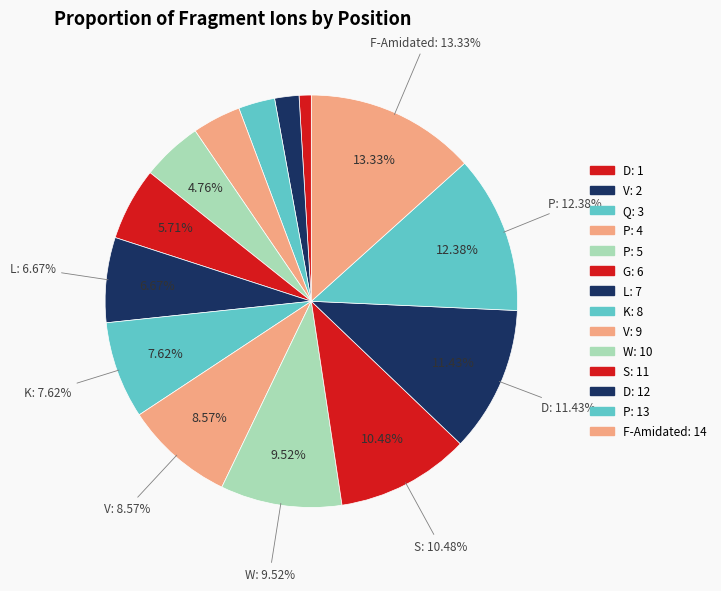

What is the change in value from L to K?

+1